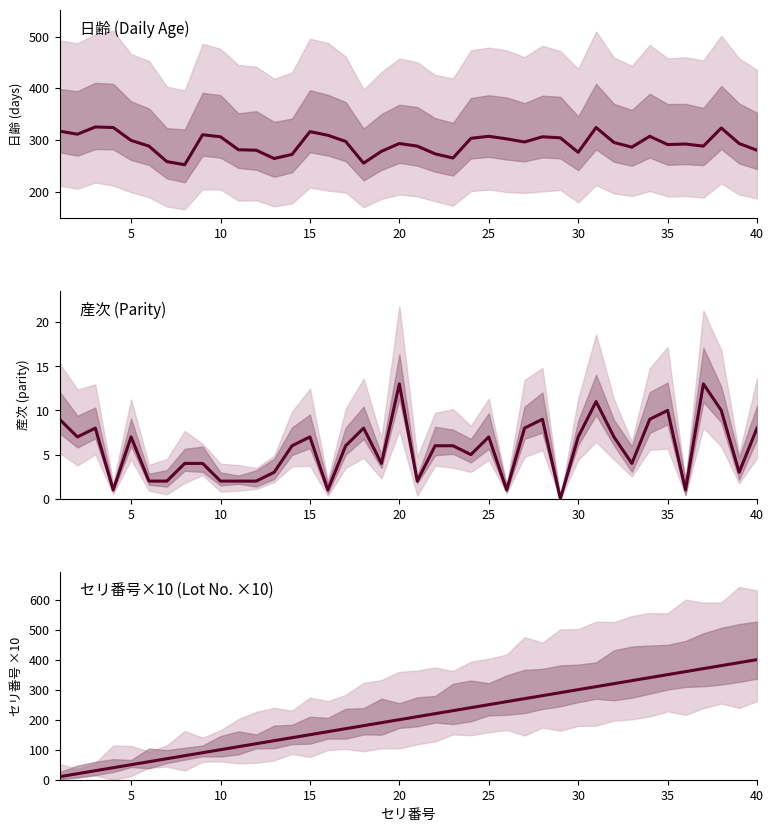

What is the difference between the highest and lowest values at 25?

300